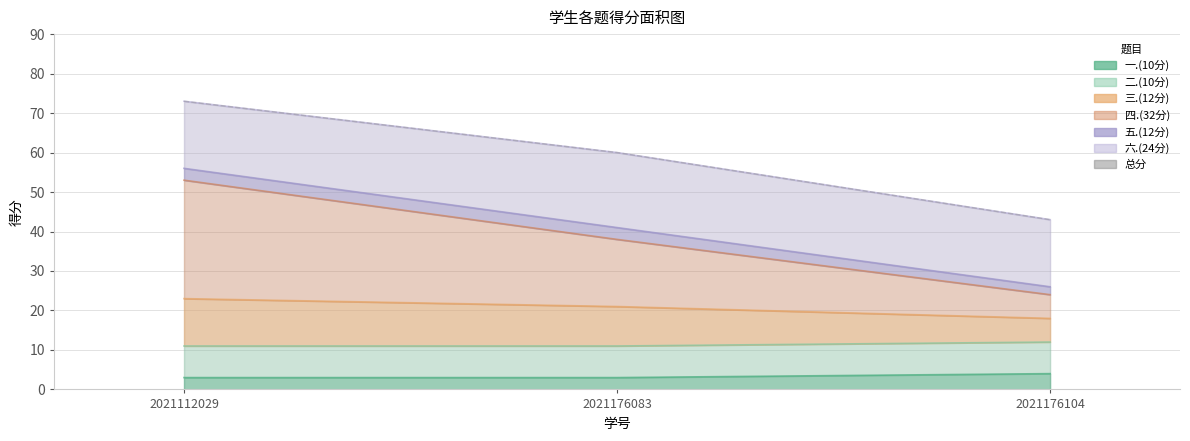

Reading left to right, transcribe all the data shown in this chart.

73	60	43